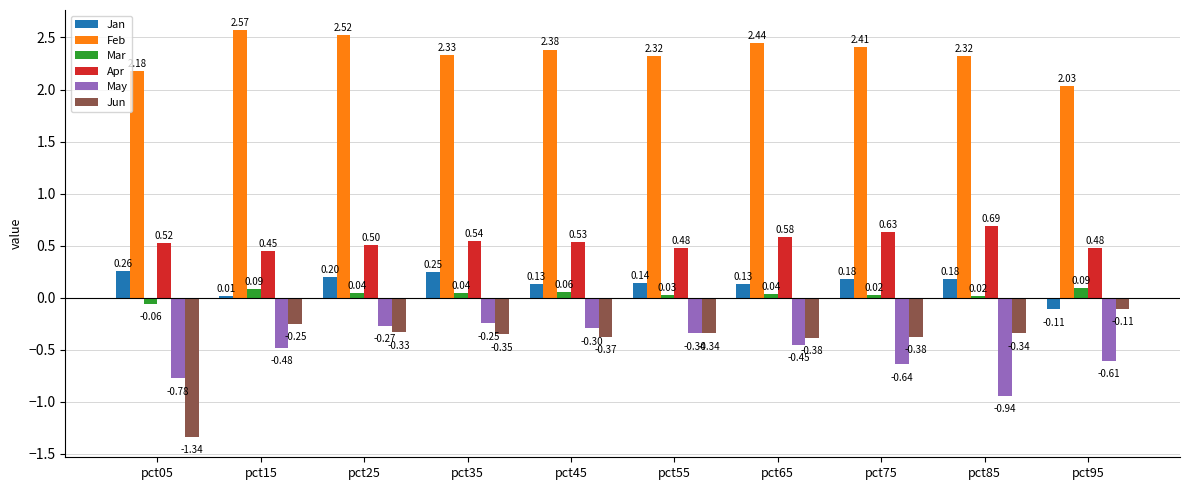

At how many categories does at least one series exceed 0?

10